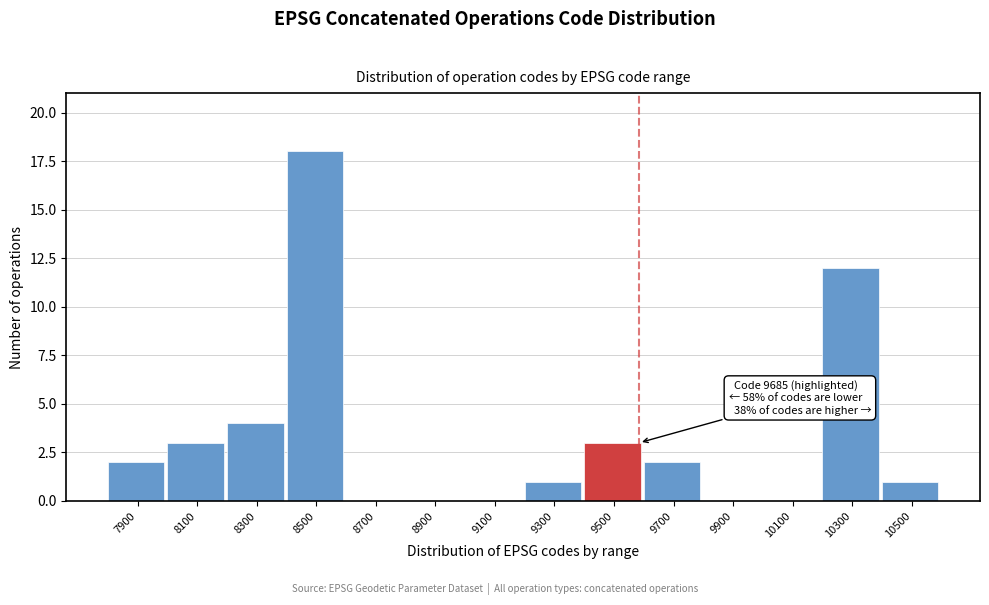

Reading left to right, transcribe all the data shown in this chart.

7900=2	8100=3	8300=4	8500=18	8700=0	8900=0	9100=0	9300=1	9500=3	9700=2	9900=0	10100=0	10300=12	10500=1